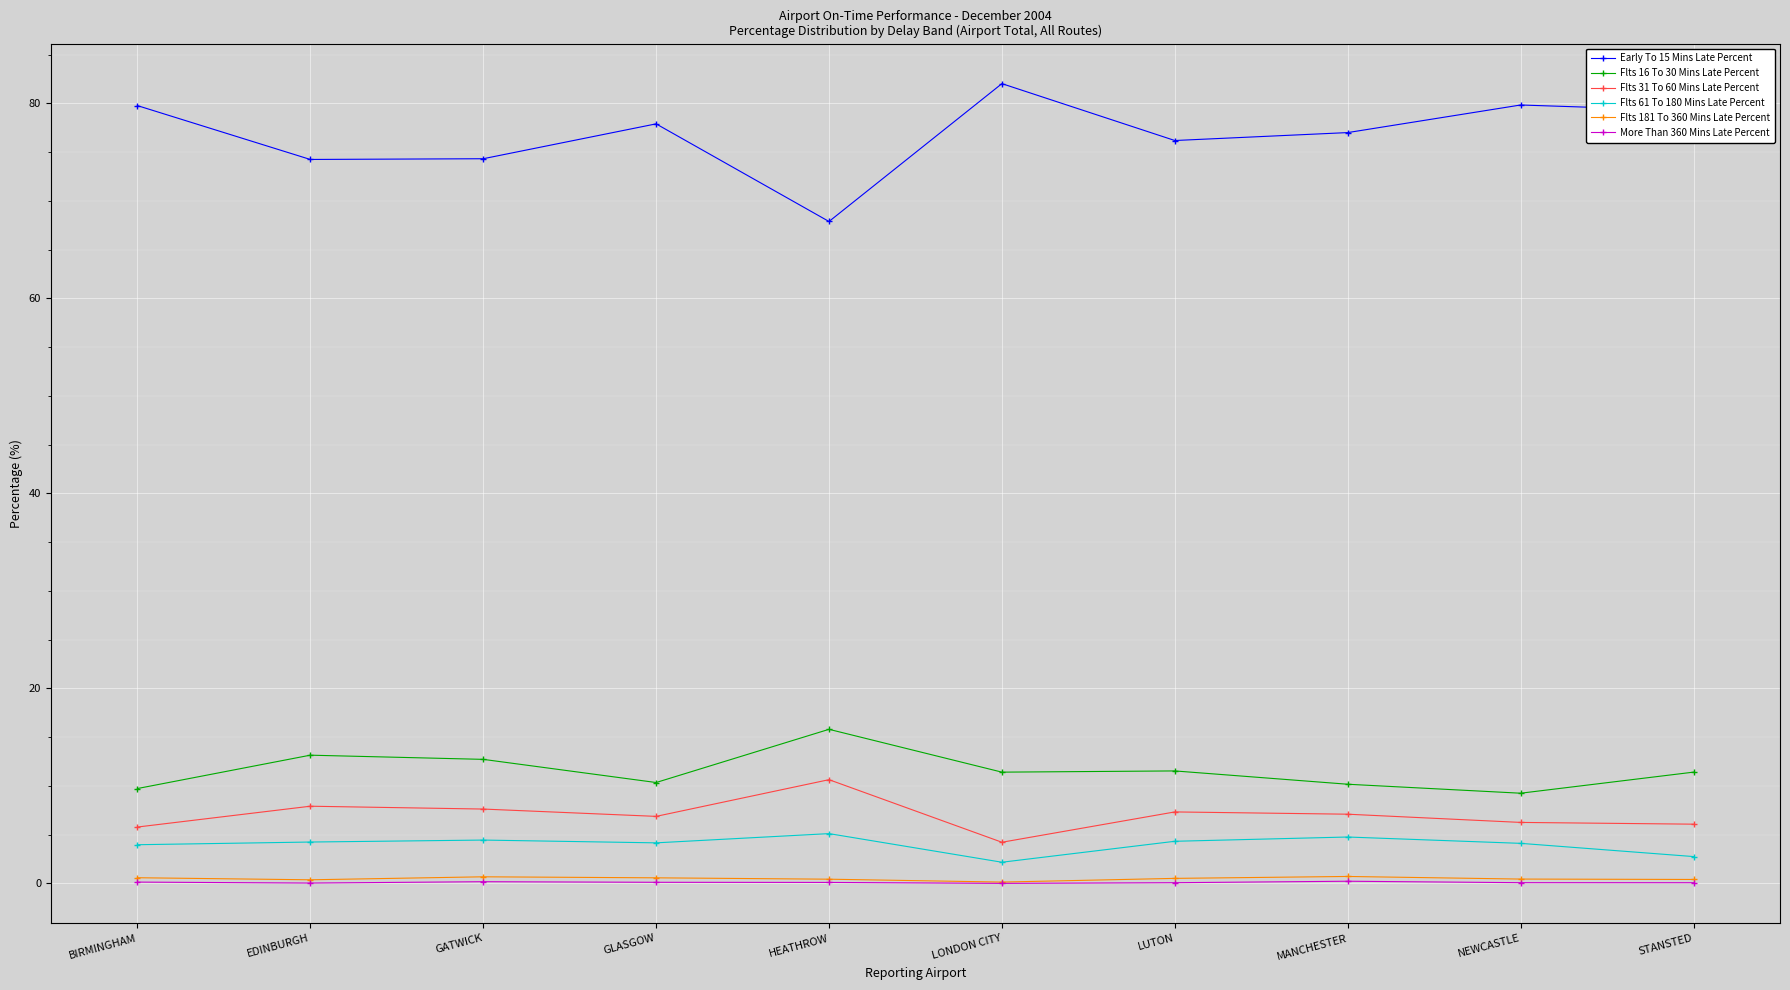

Does the chart display data point markers on the line(s)?

Yes